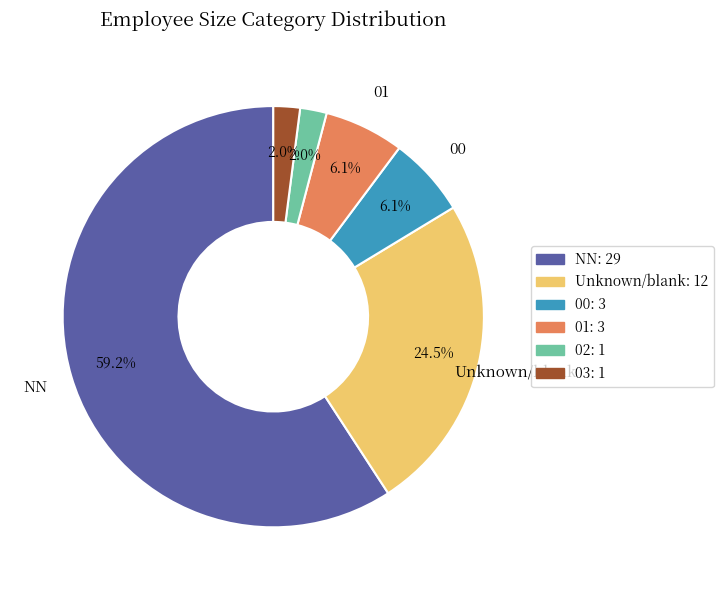

To the nearest percent, what is the difference between the largest and smallest slice percentages?

57%